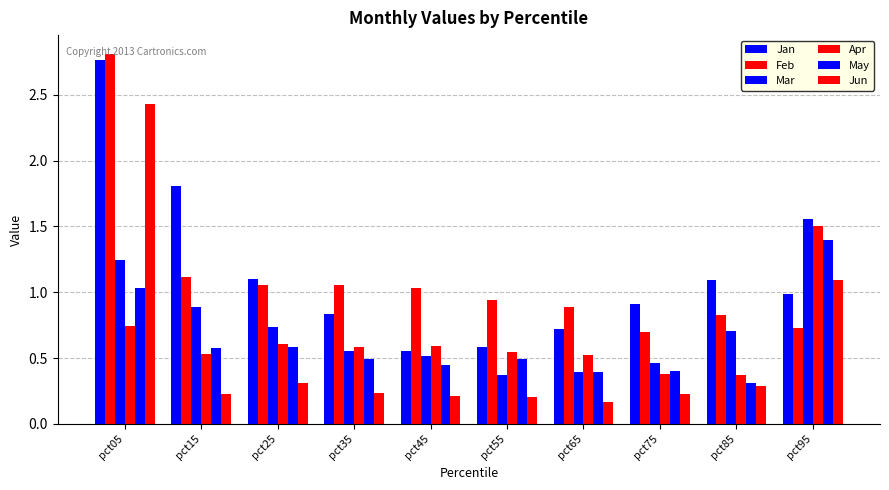

Which has a higher value, pct45 or pct95?

pct95